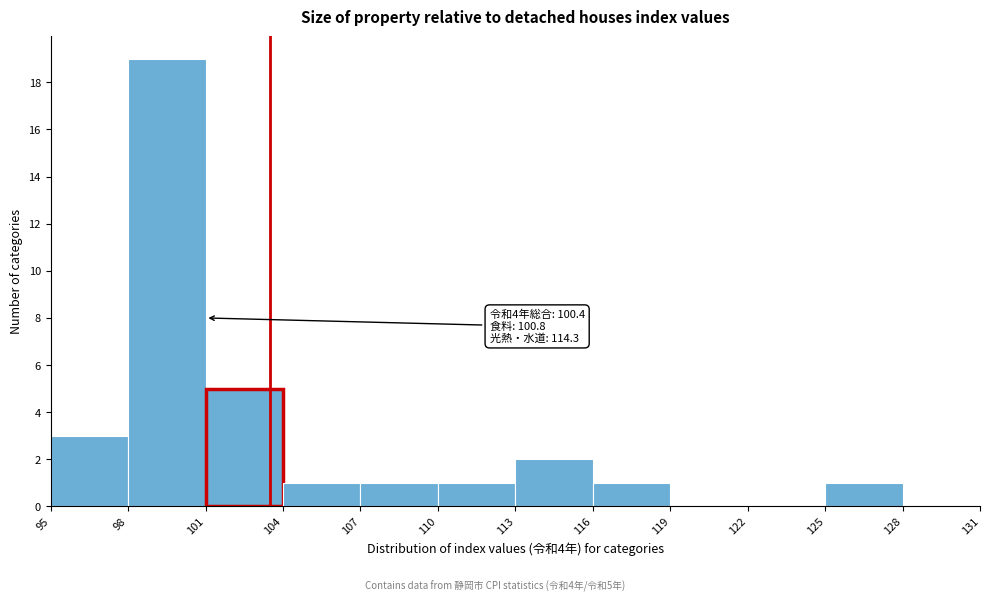

Which range on the x-axis has the tallest bar?

98 to 101